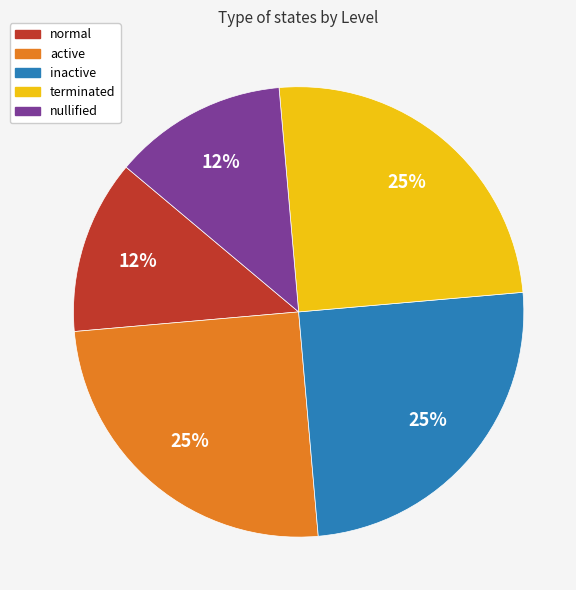

Is there any slice that represents more than half of the pie?

No